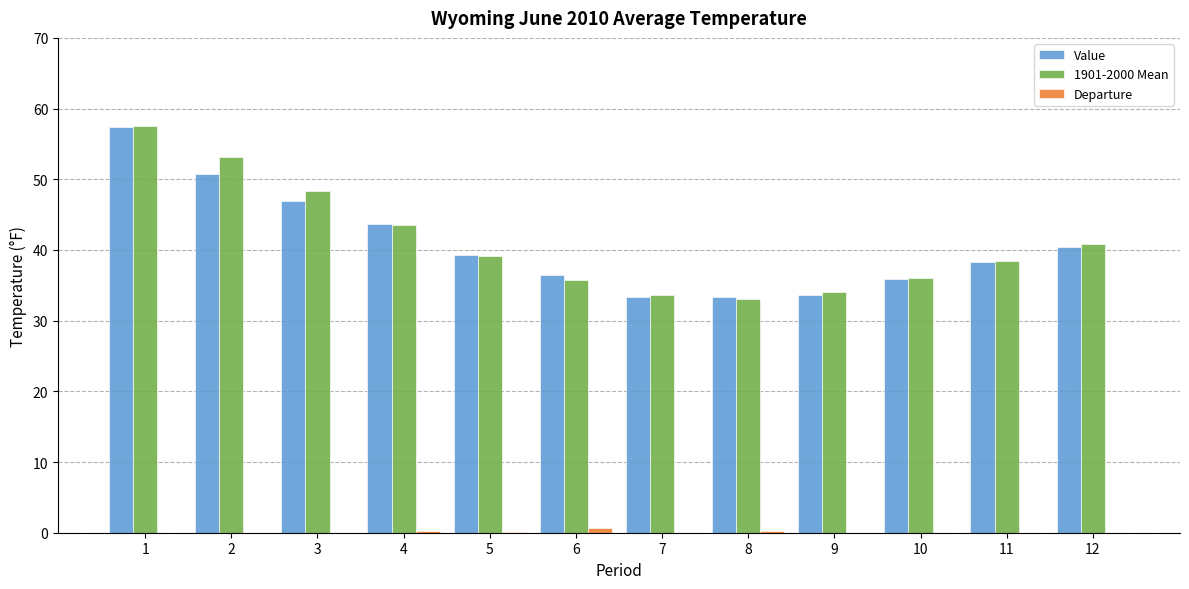

List the labels in order of Value value, smallest first.

7, 8, 9, 10, 6, 11, 5, 12, 4, 3, 2, 1